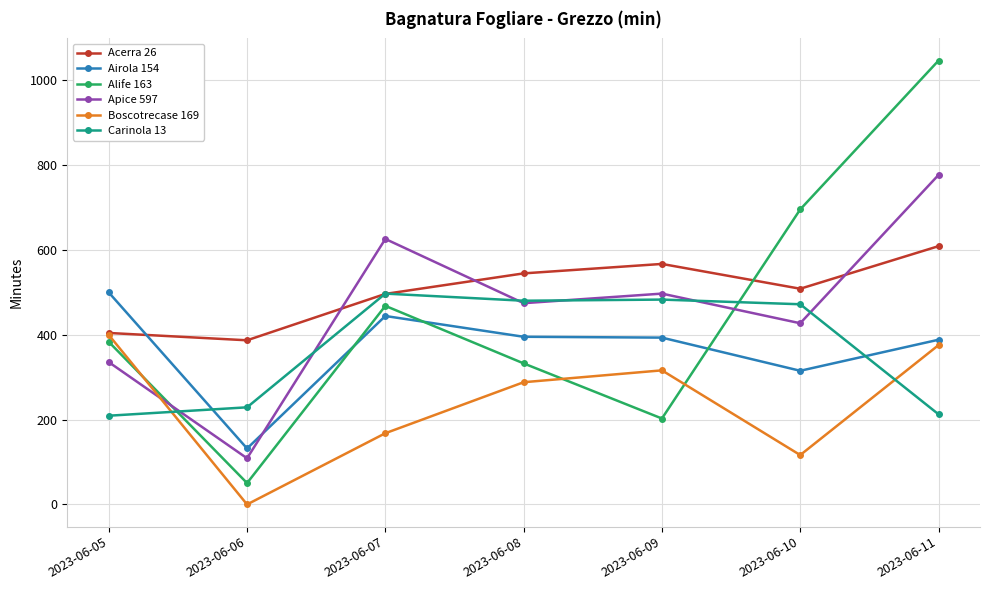

What is the value of the Airola 154 point at the 4th from the left?

395.5